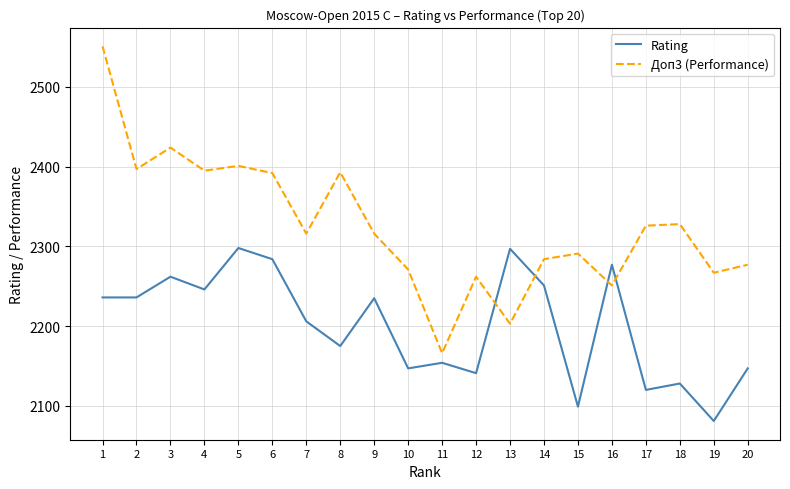

Rank the series by their maximum value, from lowest to highest.

Rating, Доп3 (Performance)